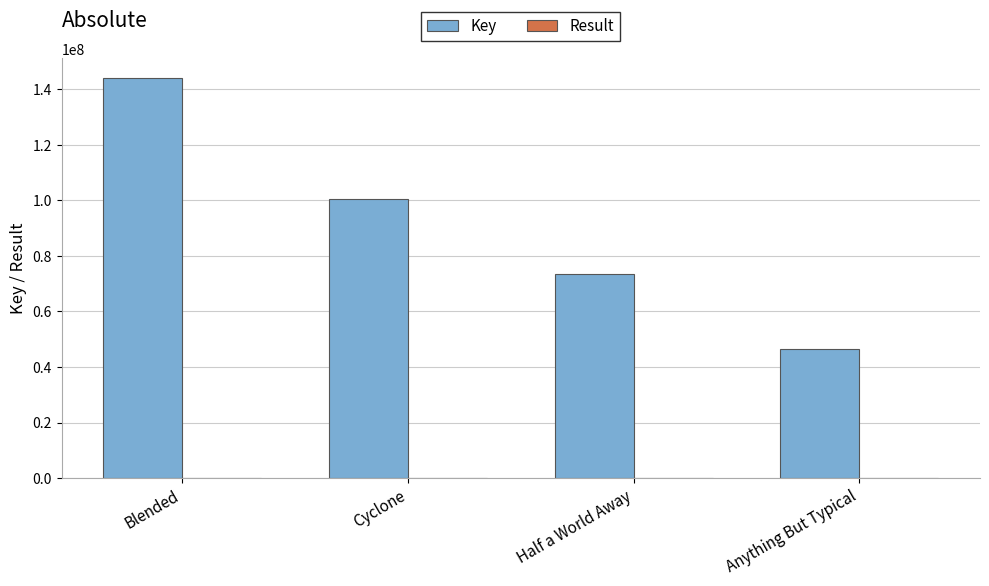

How many data points does each series have?

4